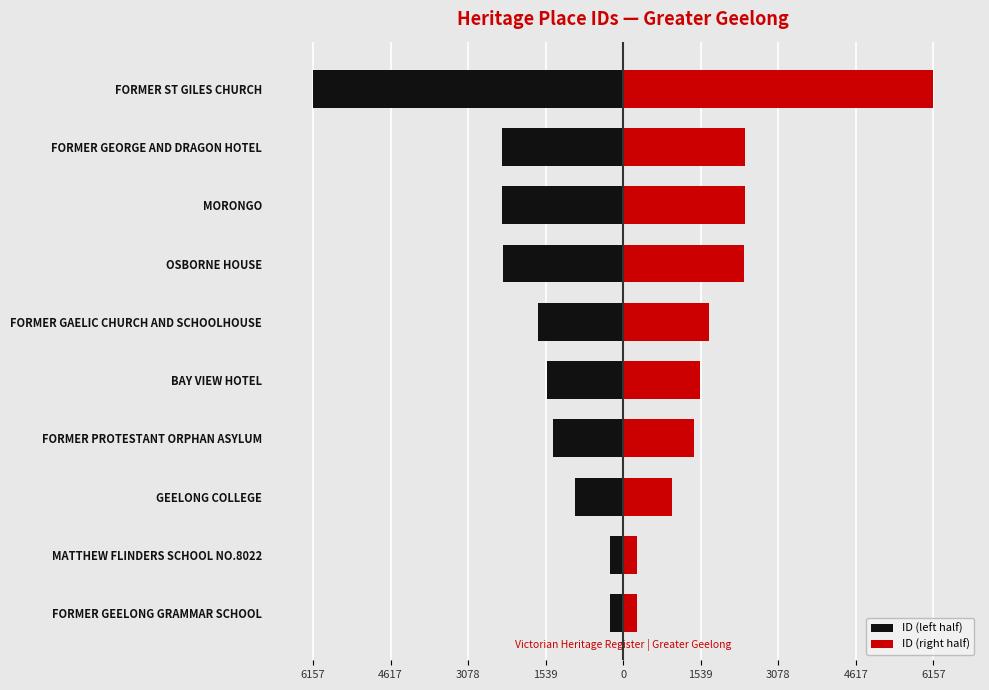

What are all the series names shown in the legend?

ID (left half), ID (right half)